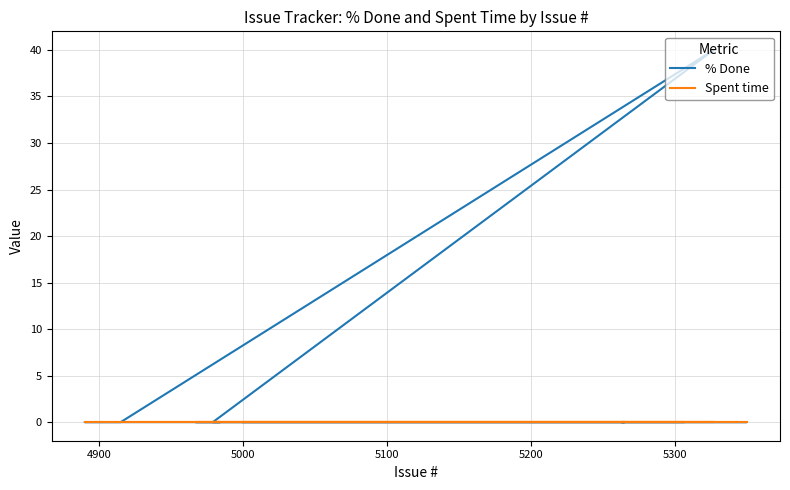

True or false: Spent time and % Done cross at least once.

False